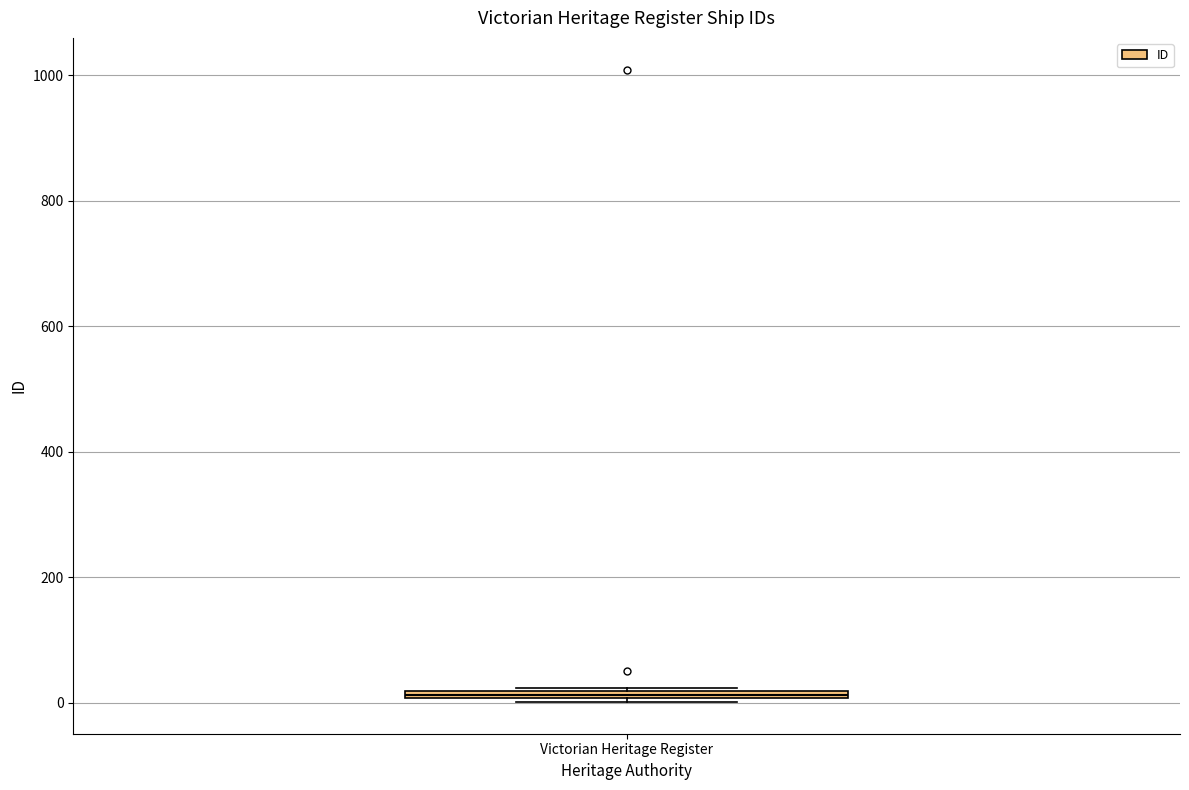

Where is the upper edge of the box for Victorian Heritage Register on the y-axis? The values are not printed on the chart, so give them approximately, as read against the axis.

20